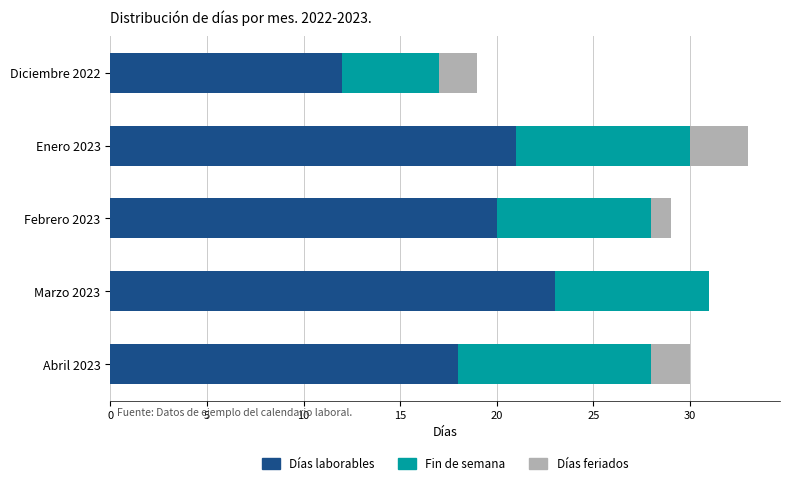

The value of Días laborables at Abril 2023 is 27. True or false?

False